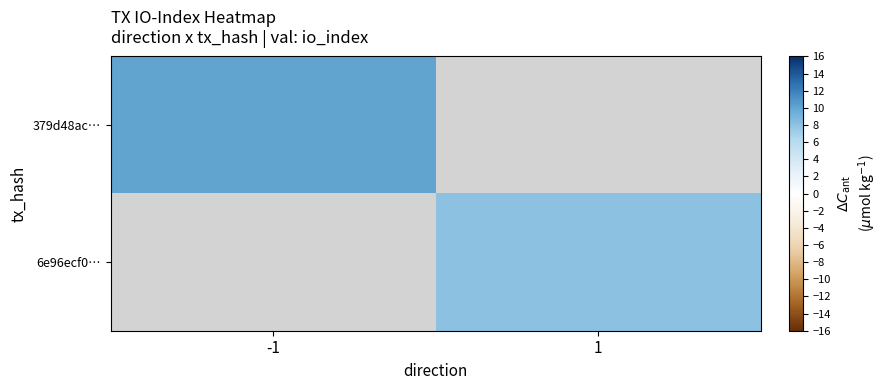

List the series in order of their overall mean, lowest first.

379d48ac…, 6e96ecf0…